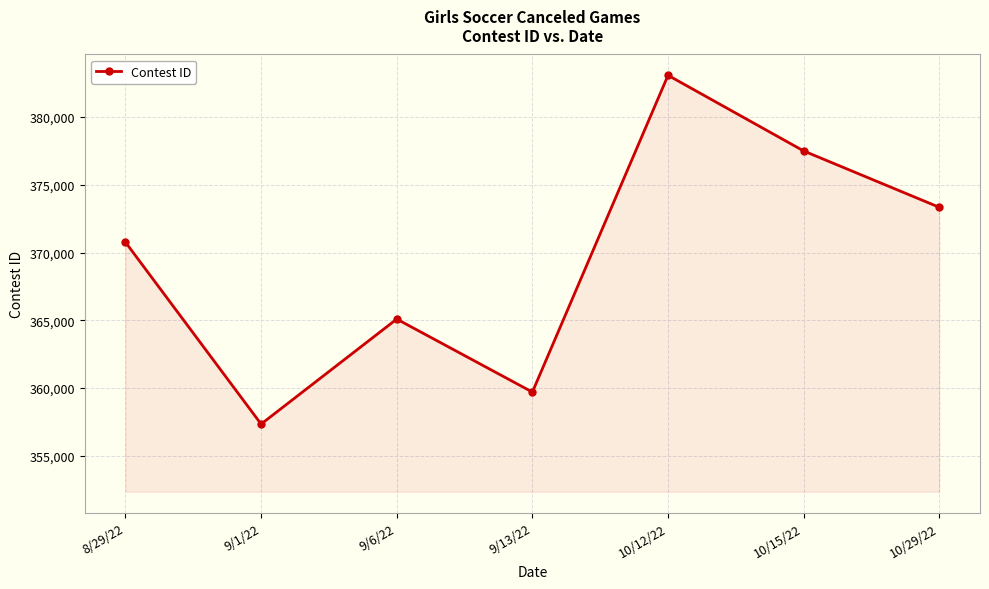

How many lines are shown in the chart?

1